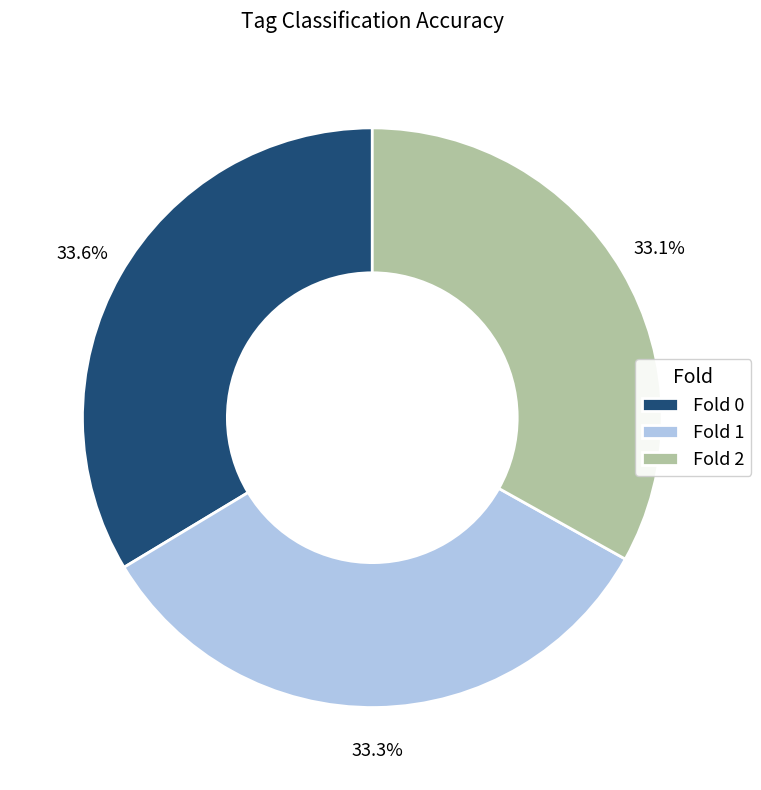

To the nearest percent, what portion does Fold 1 represent?

33%